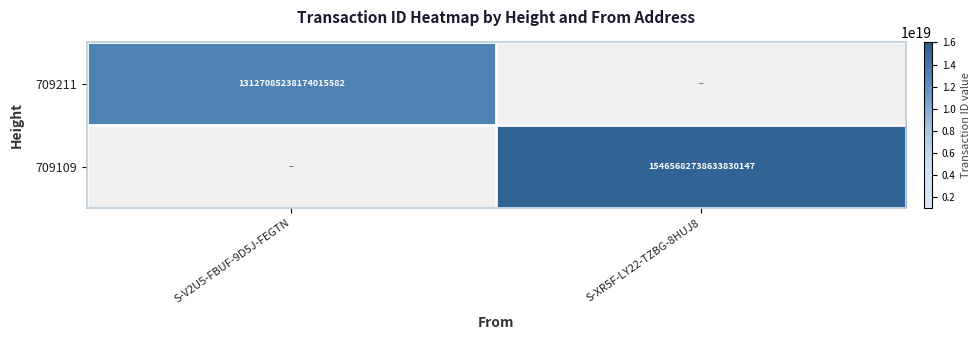

At which category is the sum across all series the highest?

S-XR5F-LY22-TZBG-8HUJ8